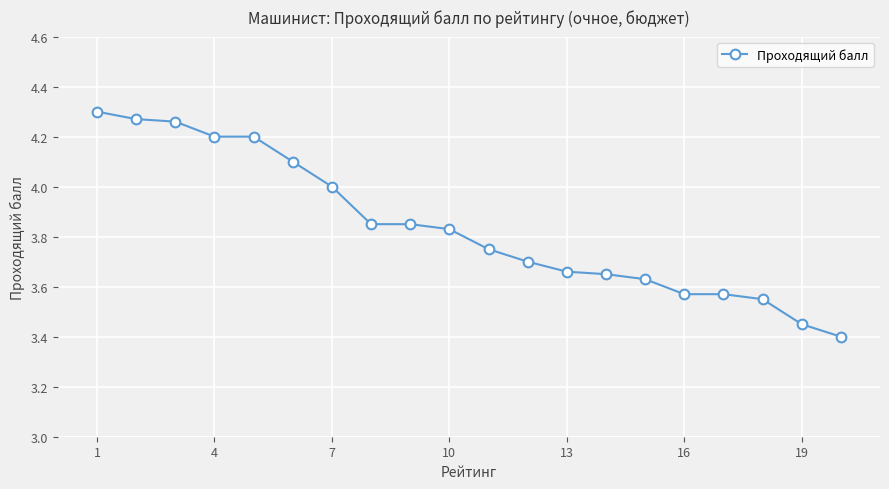

What is the value of the 5th point from the left?

4.2